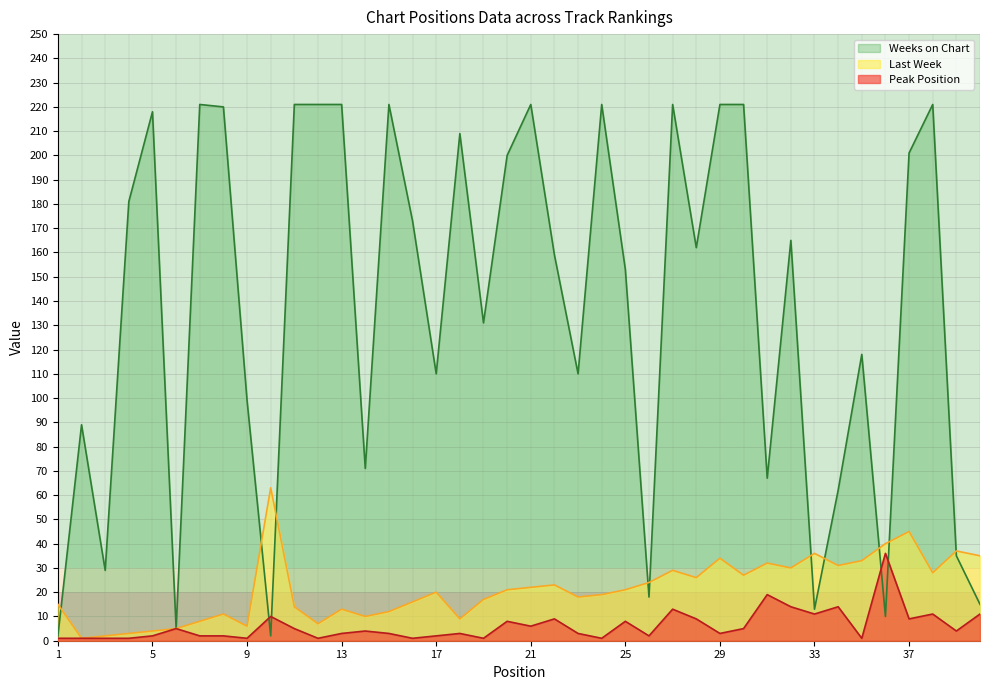

What is the greatest value displayed?

221